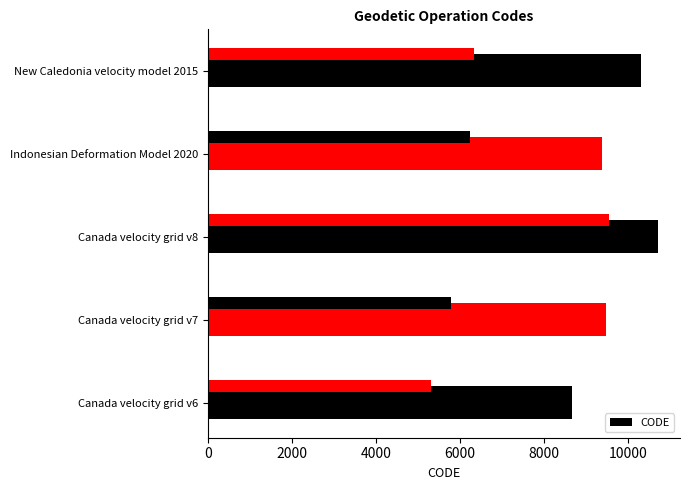

Between 2000 and 0, which is larger?

2000